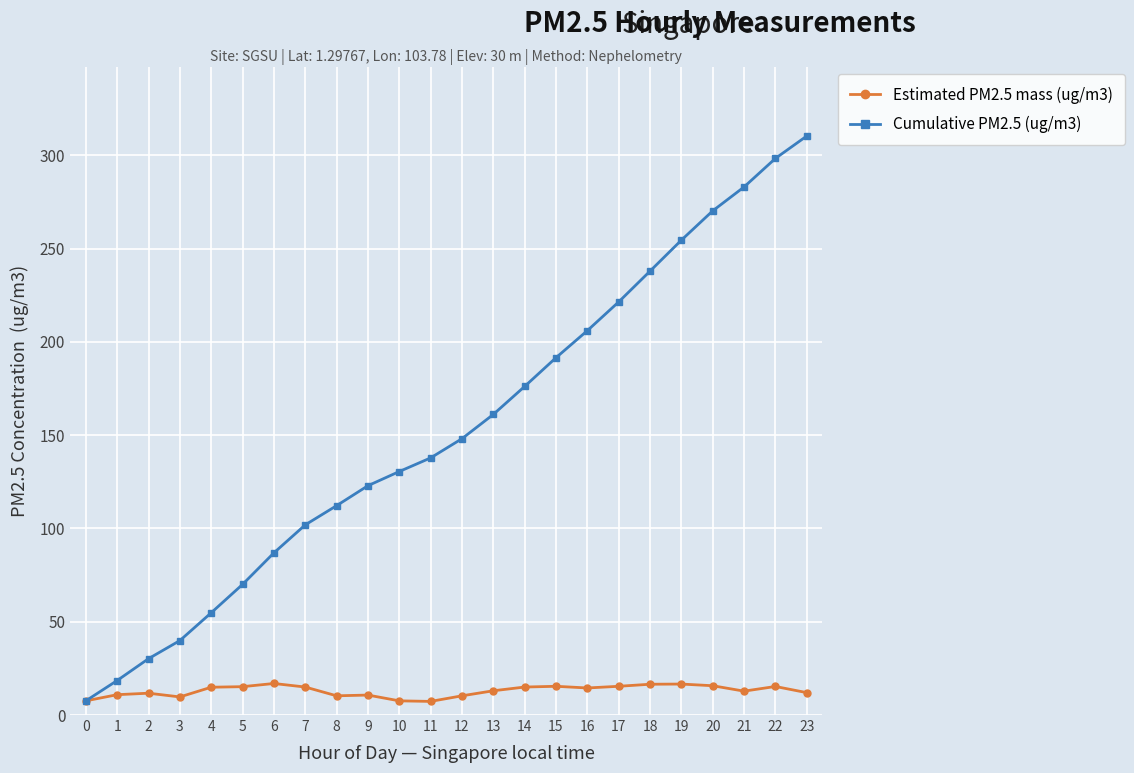

List the series in order of their overall mean, lowest first.

Estimated PM2.5 mass (ug/m3), Cumulative PM2.5 (ug/m3)